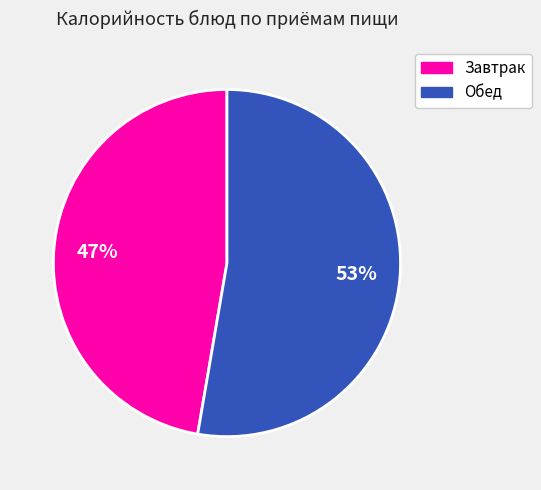

Is there a majority slice in this chart?

Yes